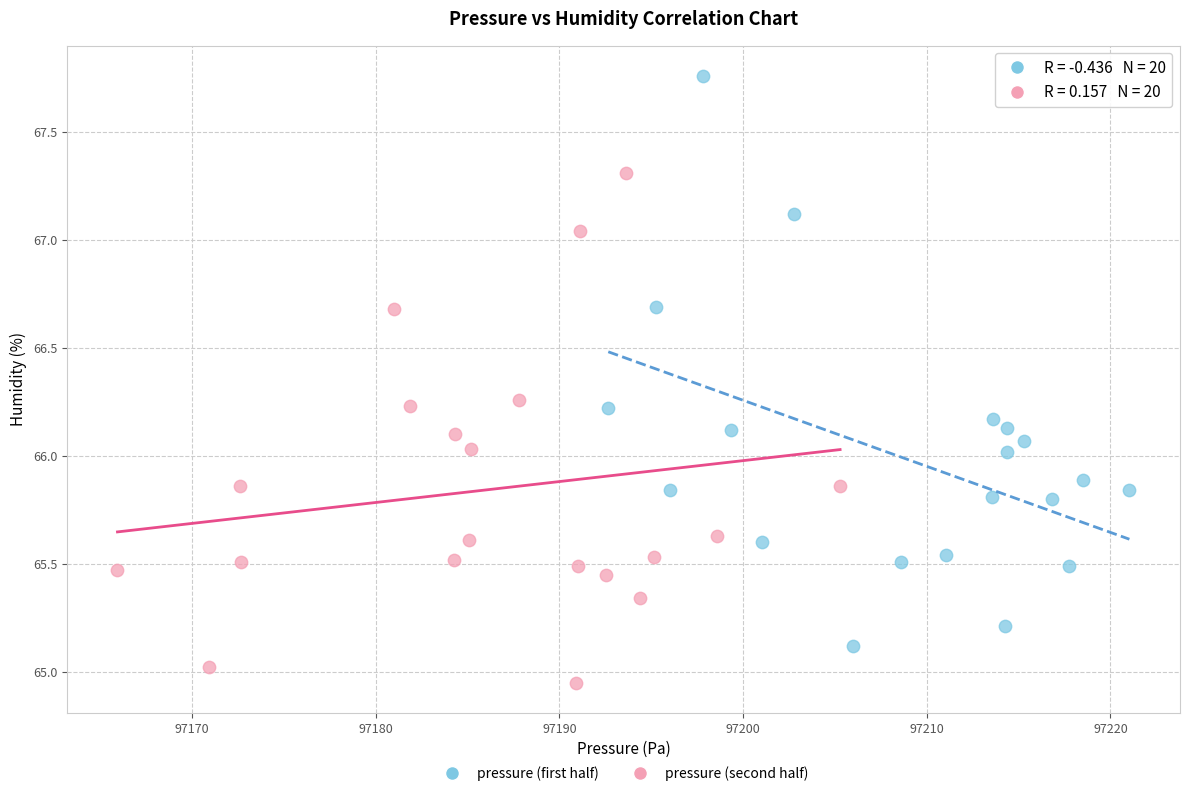

Which series reaches the maximum Y coordinate?

pressure (first half)